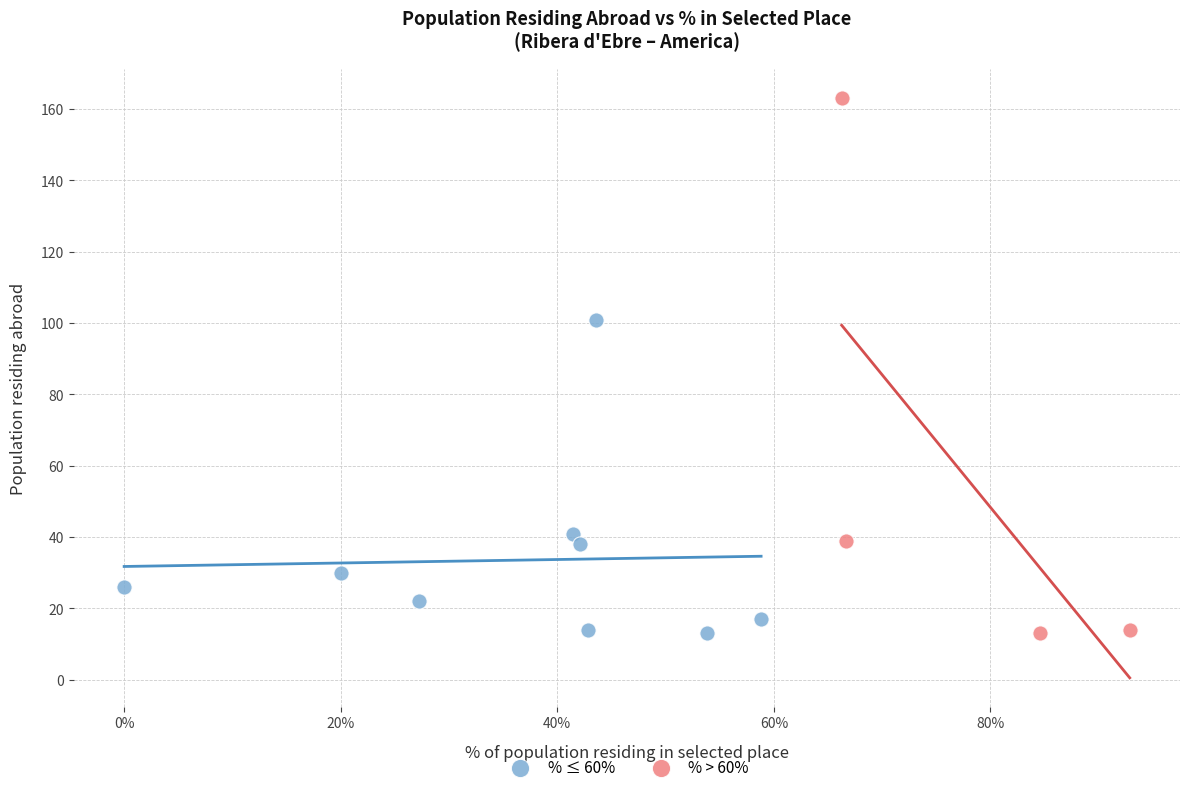

Which series has the widest spread of Y values?

% > 60%